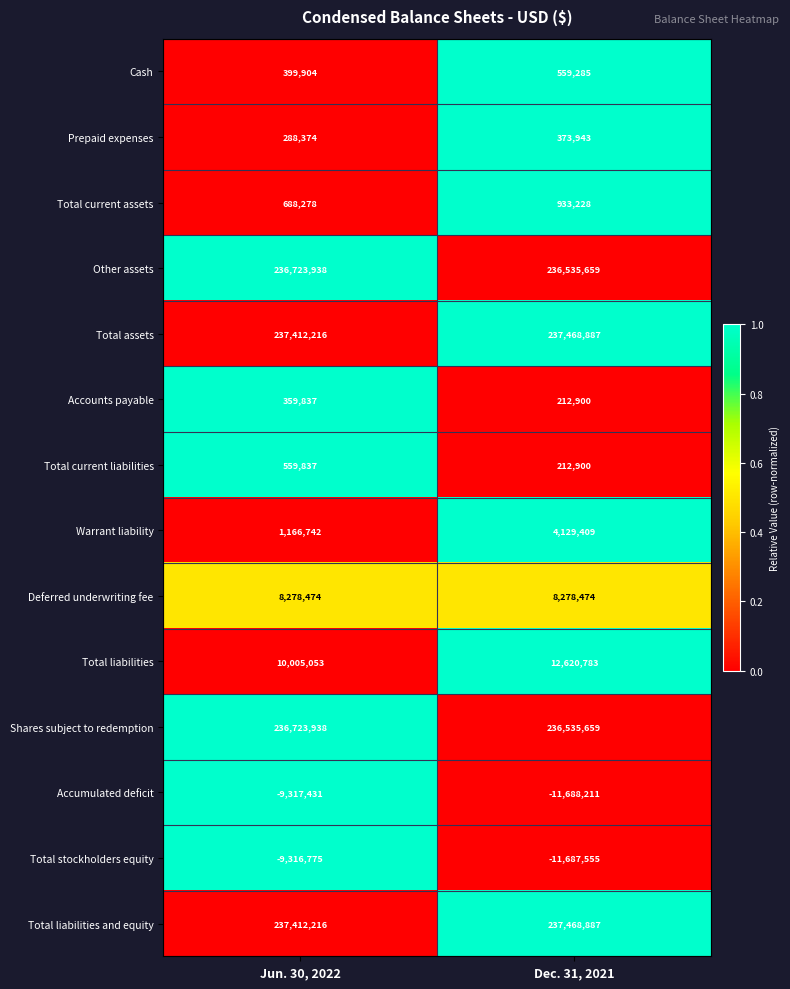

List the labels in order of Warrant liability value, smallest first.

Jun. 30, 2022, Dec. 31, 2021